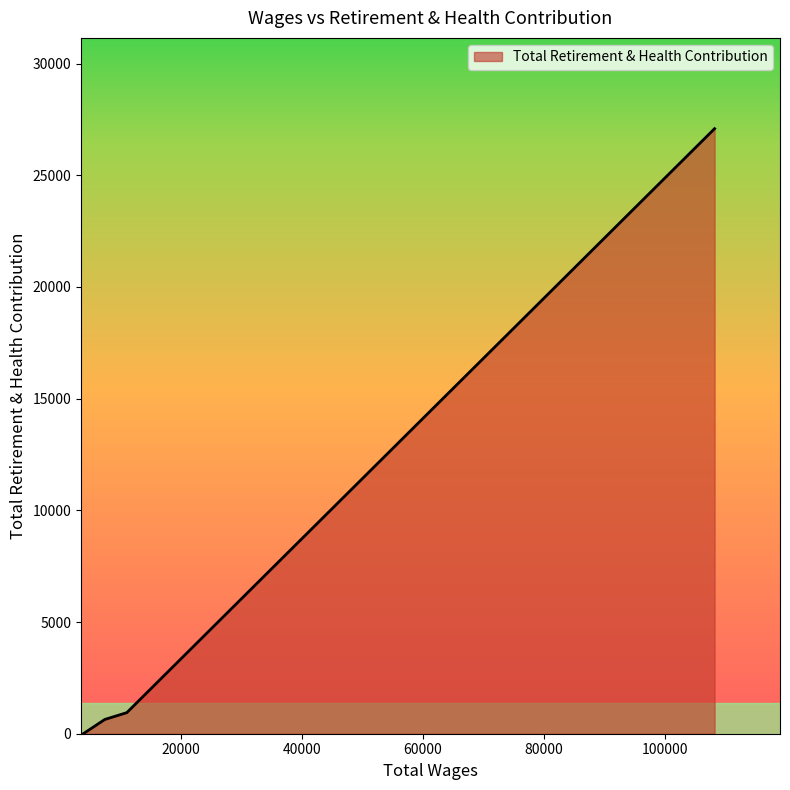

What is the difference between the maximum and minimum values?

27085